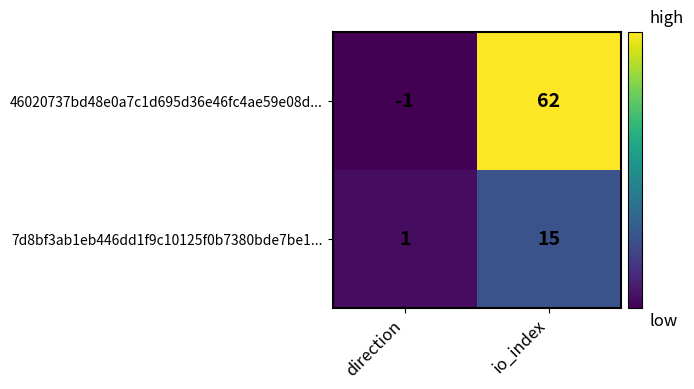

At which category is the sum across all series the highest?

io_index